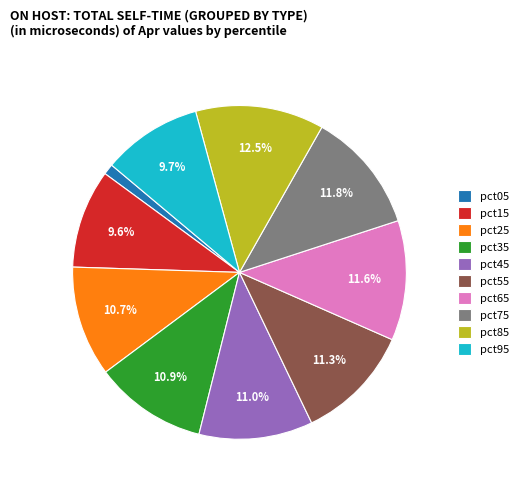

To the nearest percent, what percentage of the pie is pct45?

11%